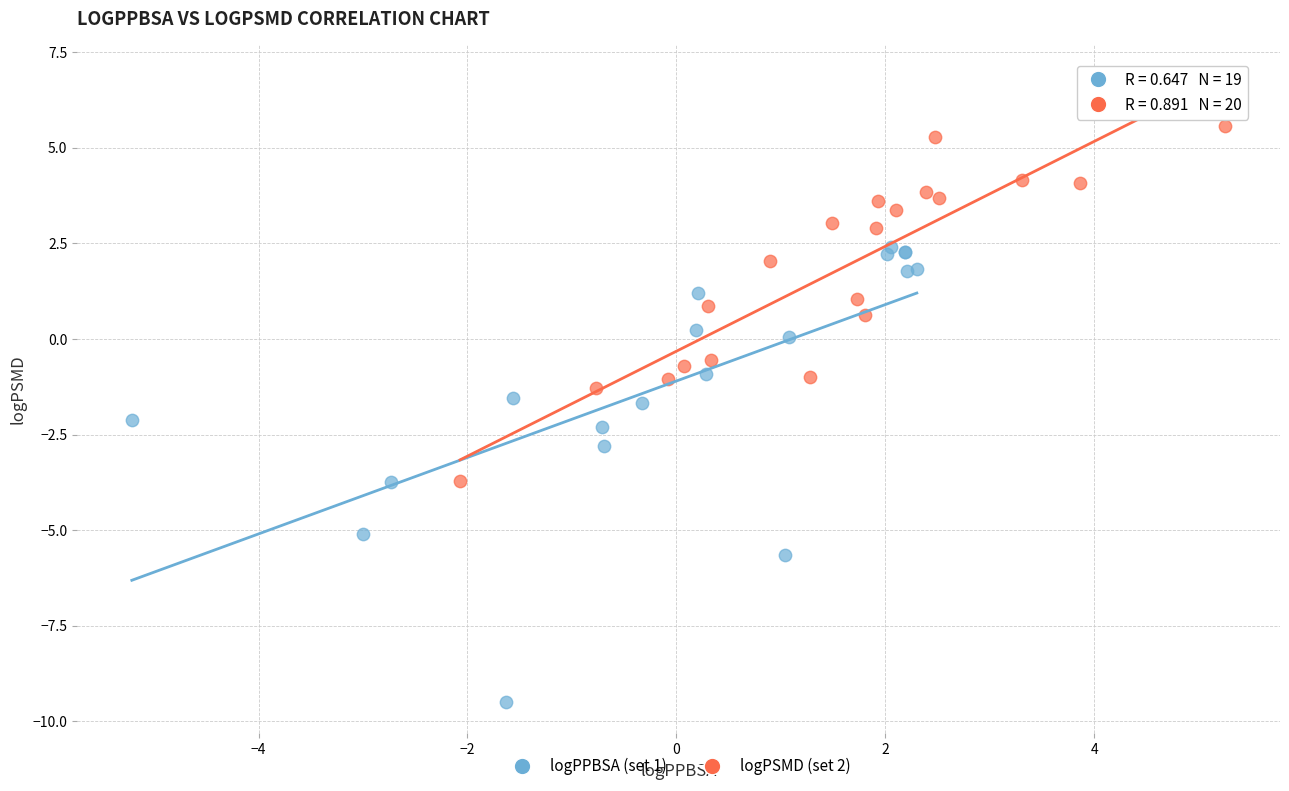

Which series contains the lowest Y value?

logPPBSA (set 1)